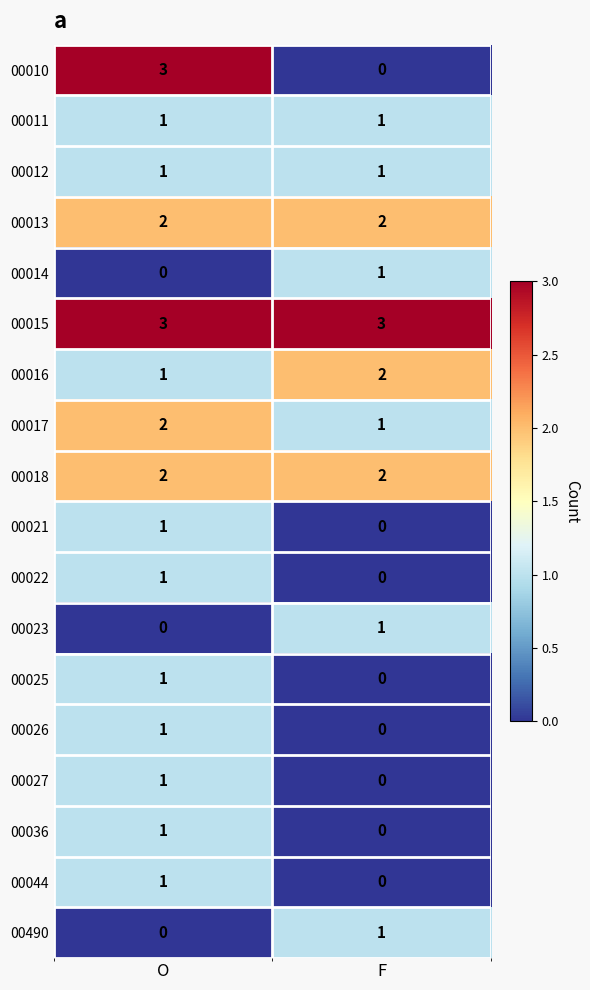

What is the maximum value shown in the chart?

3